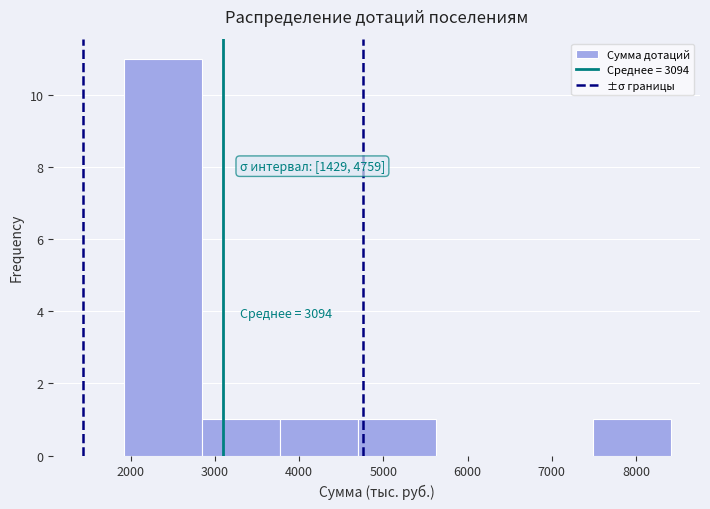

Which range on the x-axis has the tallest bar?

1900 to 2800